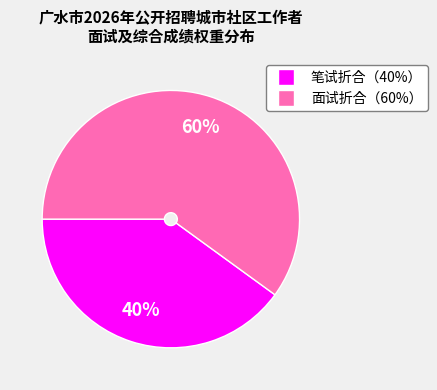

To the nearest percent, what is the average slice percentage?

50%